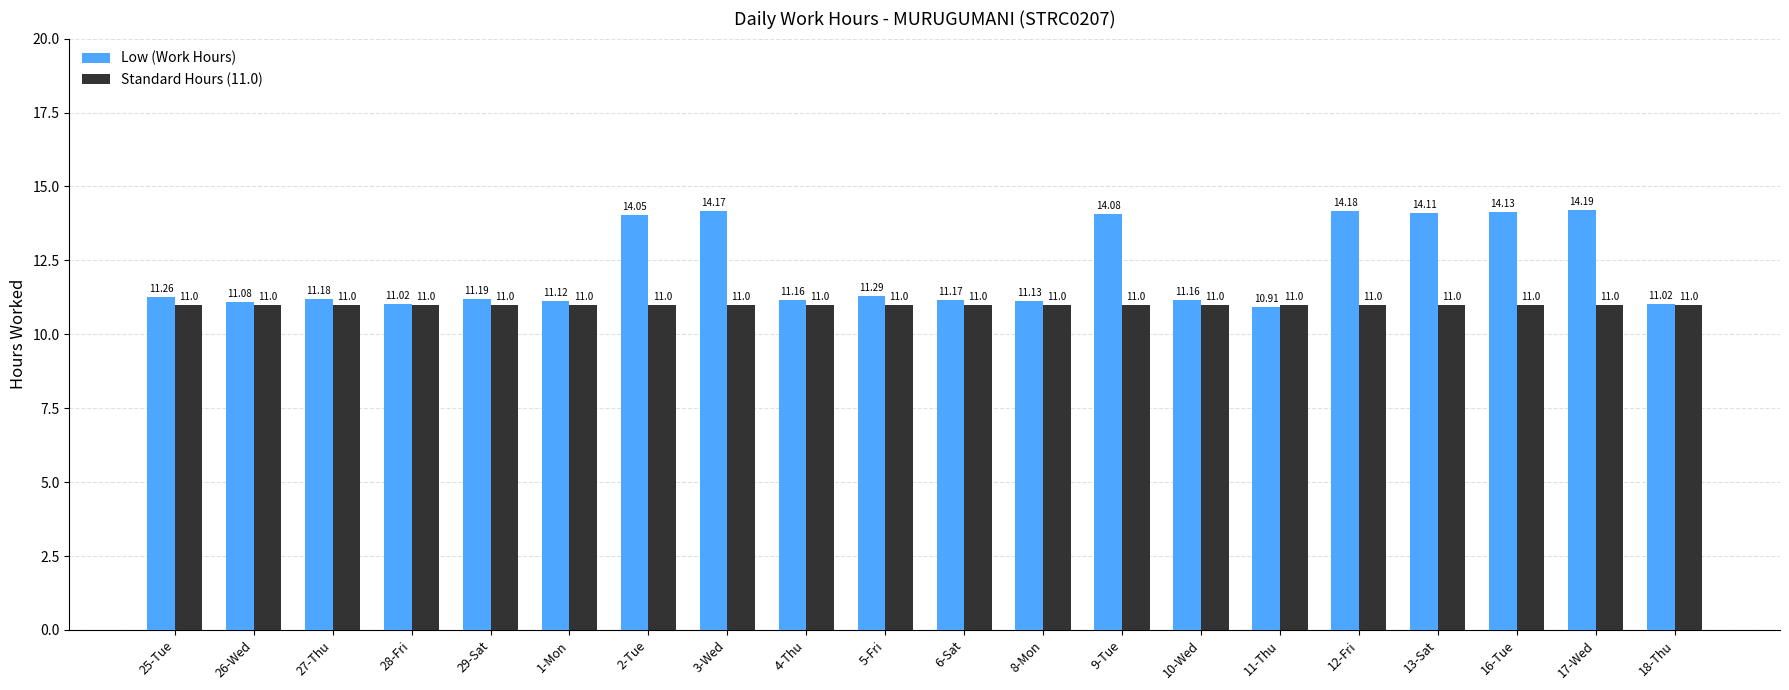

At which category is the sum across all series the highest?

17-Wed